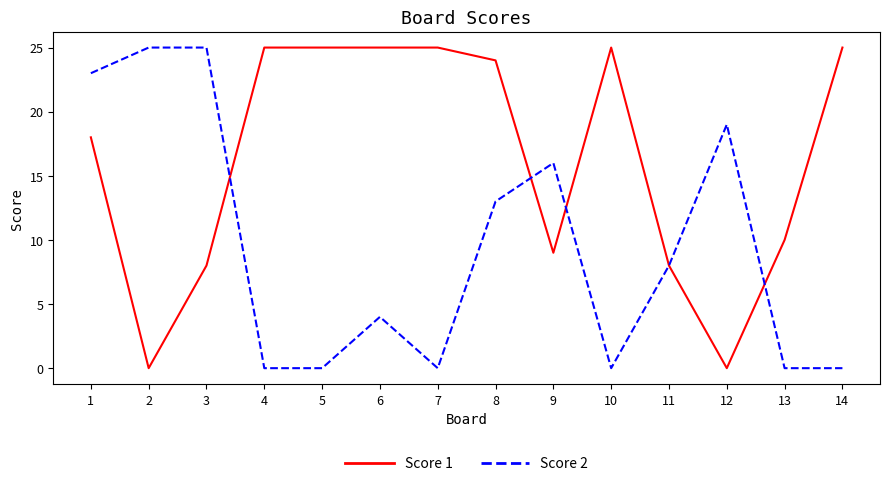

Reading left to right, transcribe all the data shown in this chart.

Score 1: 1=18	2=0	3=8	4=25	5=25	6=25	7=25	8=24	9=9	10=25	11=8	12=0	13=10	14=25
Score 2: 1=23	2=25	3=25	4=0	5=0	6=4	7=0	8=13	9=16	10=0	11=8	12=19	13=0	14=0